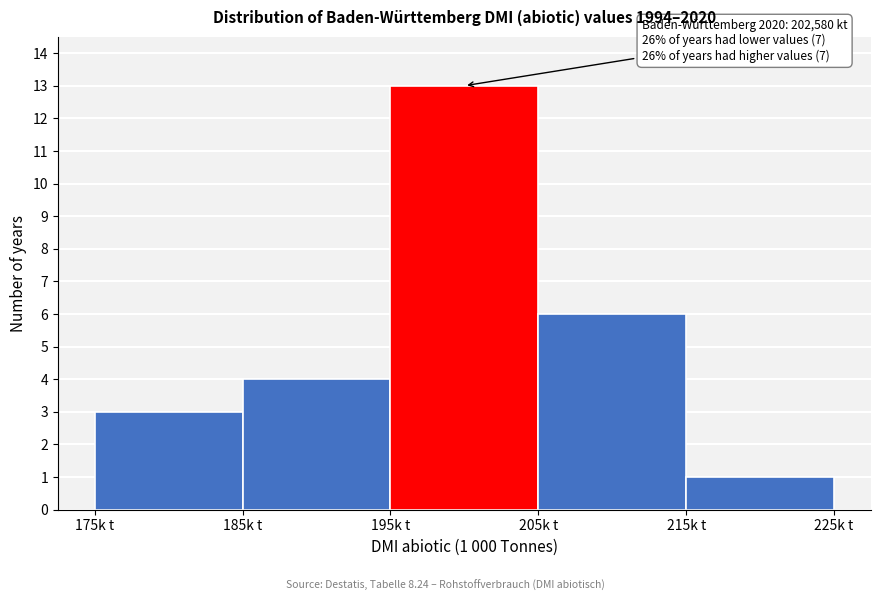

Reading right to left, what are all the values shown in this chart?

215k t=1	205k t=6	195k t=13	185k t=4	175k t=3